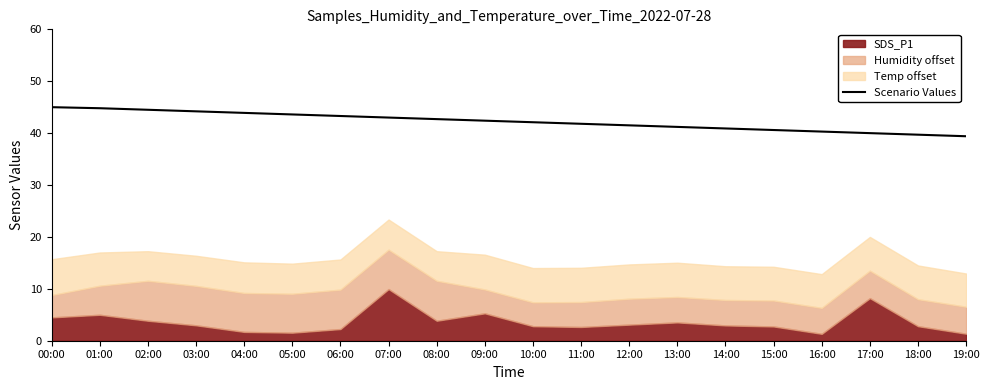

Reading left to right, what are all the values shown in this chart?

45.0	44.8	44.5	44.2	43.9	43.6	43.3	43.0	42.7	42.4	42.1	41.8	41.5	41.2	40.9	40.6	40.3	40.0	39.7	39.4